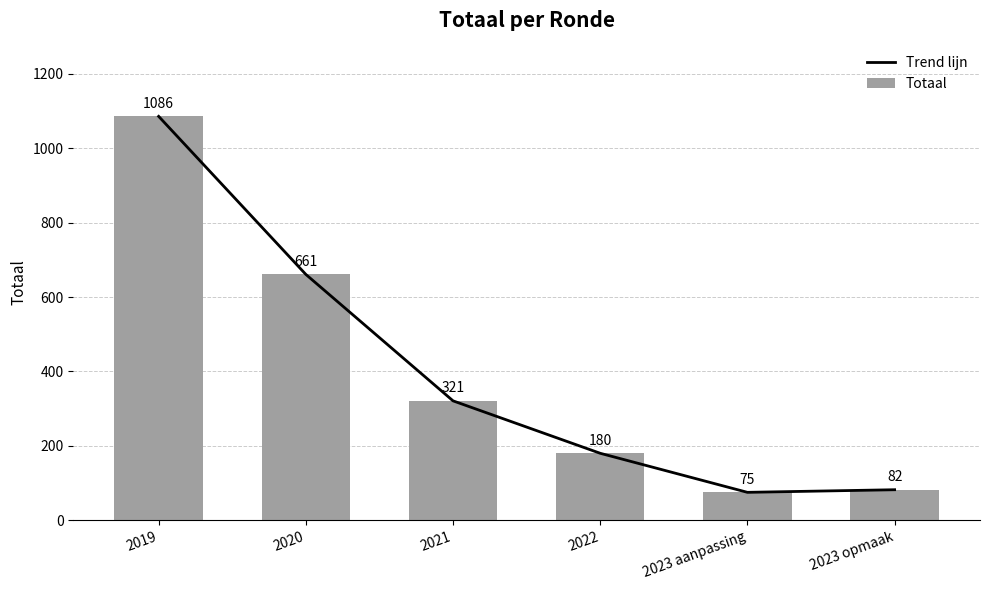

At which category is the sum across all series the highest?

2019